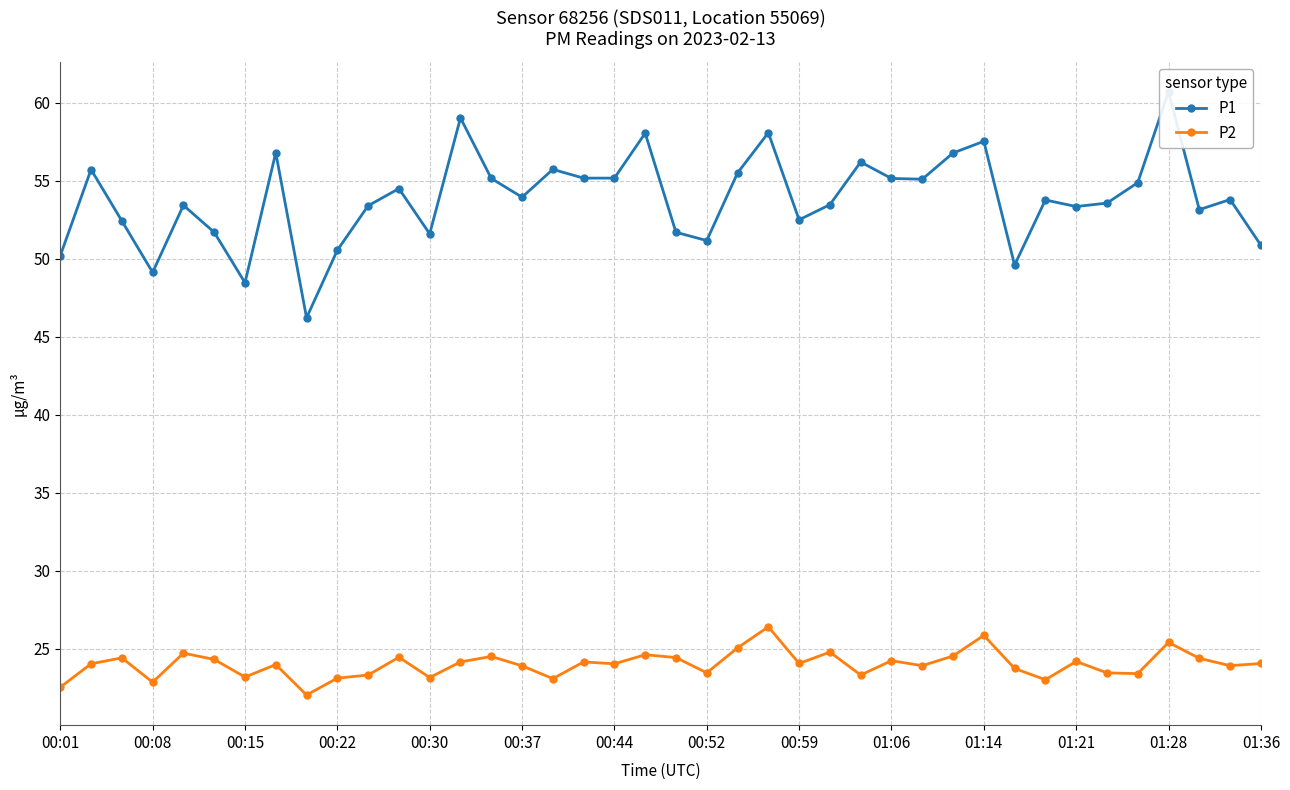

True or false: P1 and P2 intersect in this chart.

False